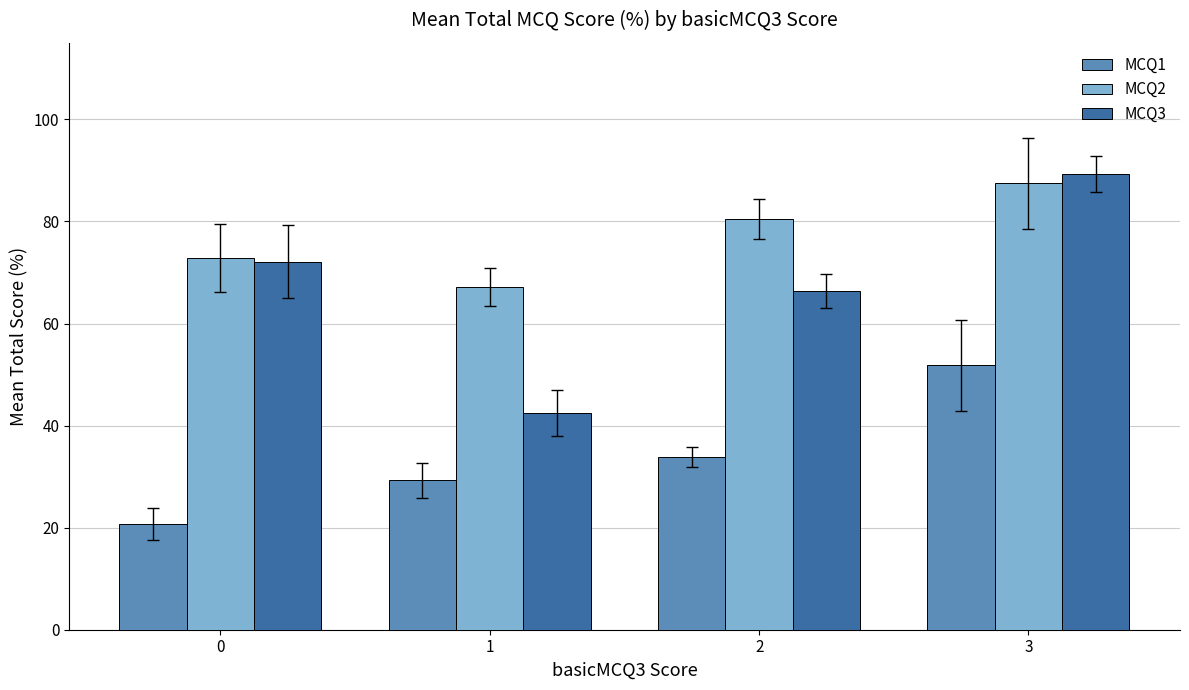

Which series has the largest range (max minus min)?

MCQ3